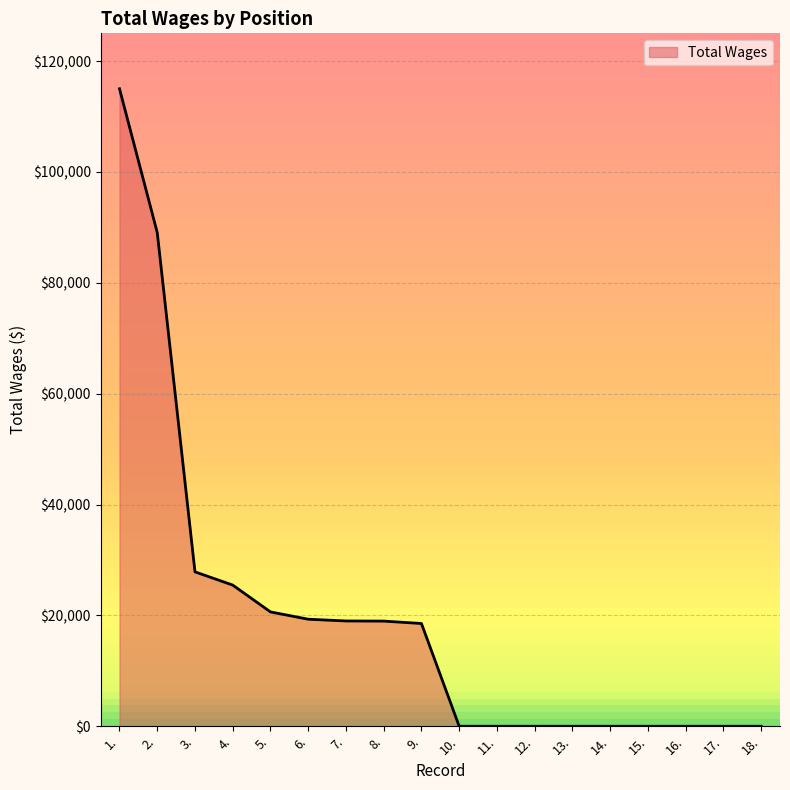

What is the change in value from 2. to 12.?

-89063